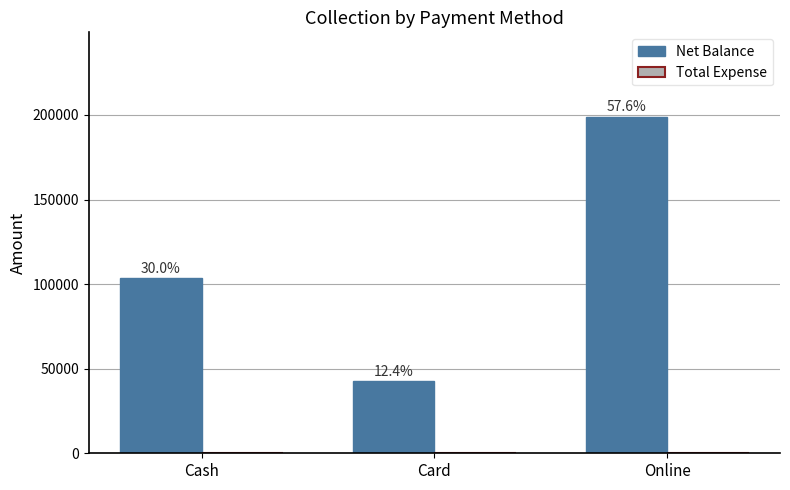

How many bars are there in total?

3